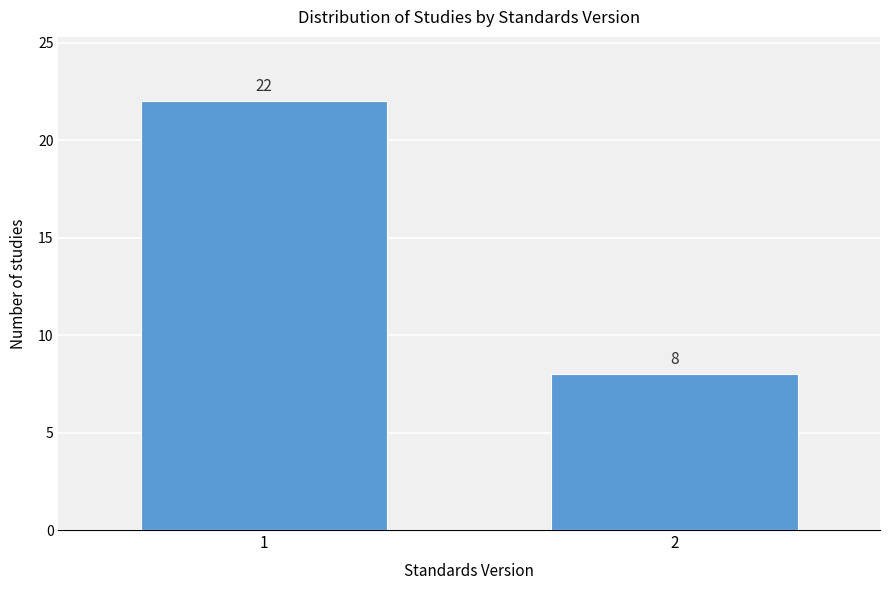

Reading left to right, extract all data points from this chart.

1=22	2=8